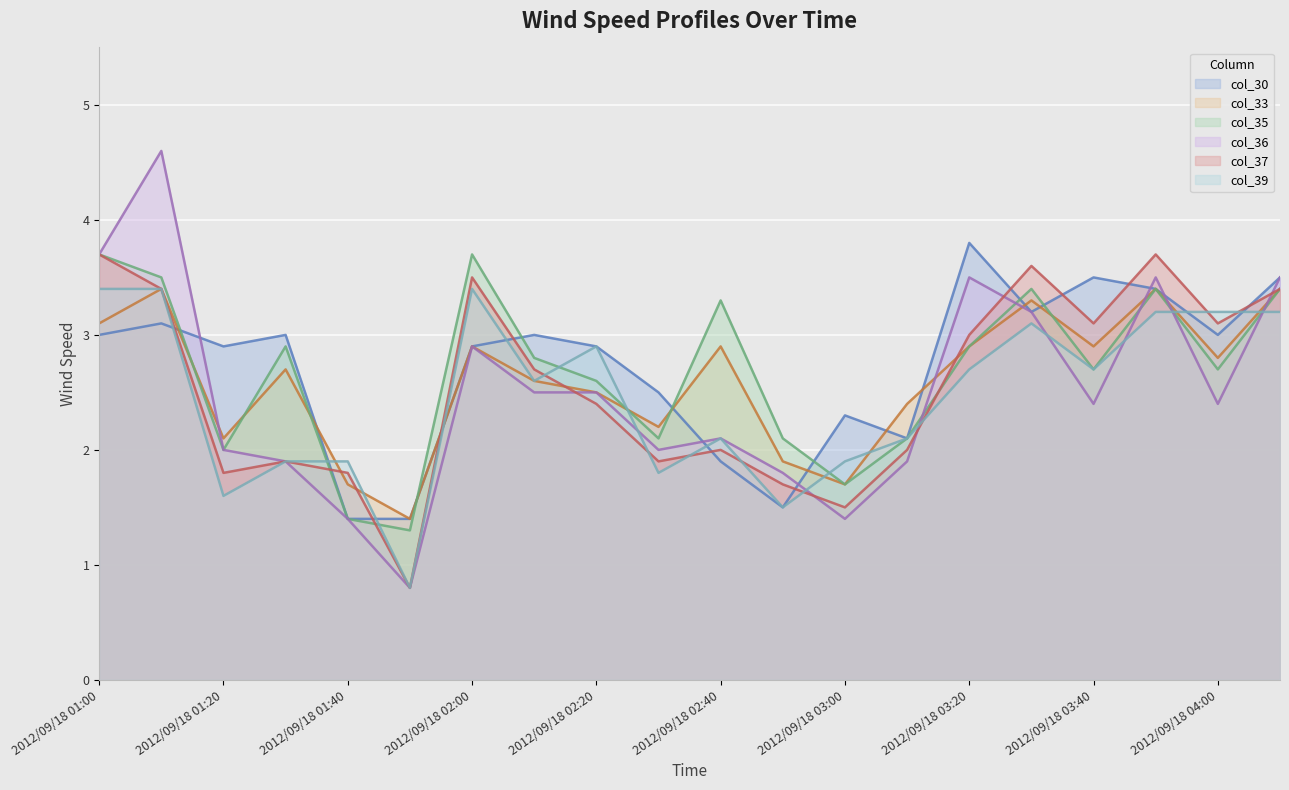

What is the total value across all series at 2012/09/18 03:40?

17.3